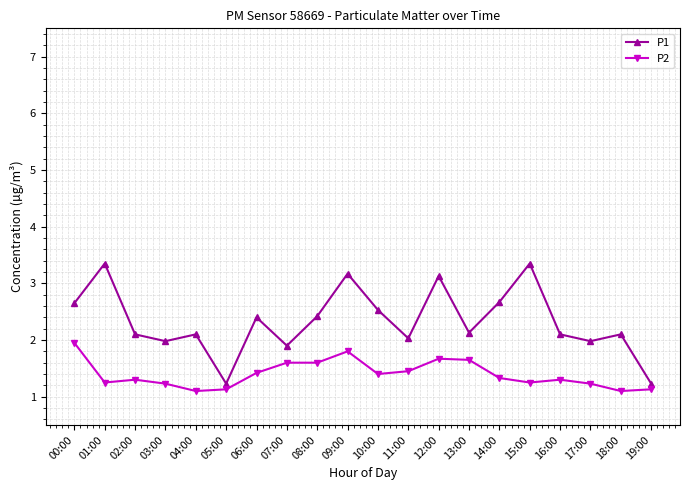

Which series has the largest range (max minus min)?

P1